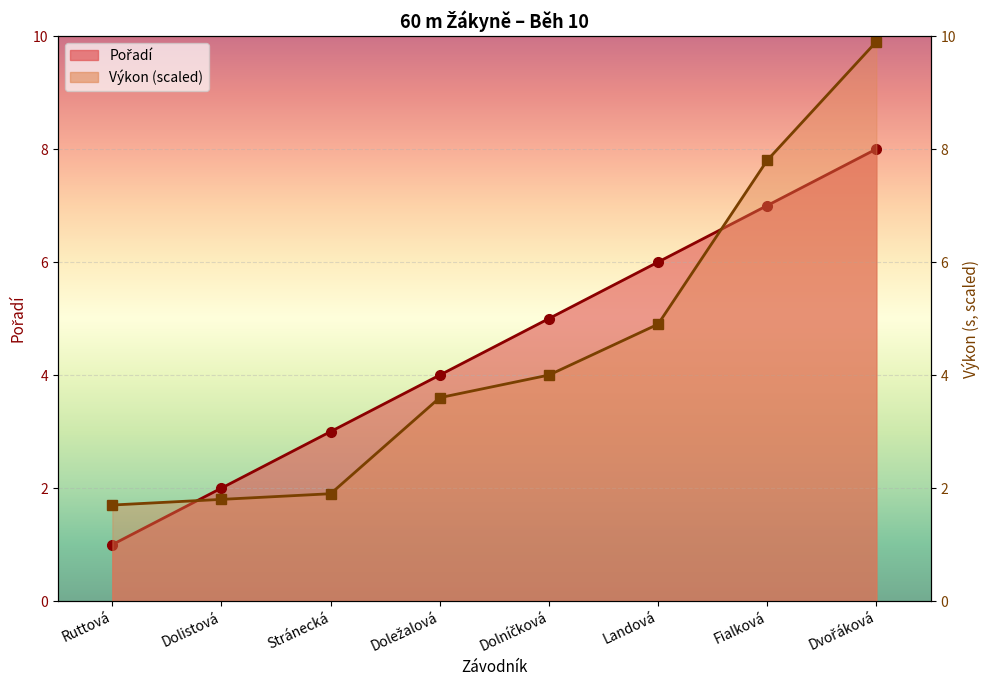

What position from the left is Dvořáková?

8